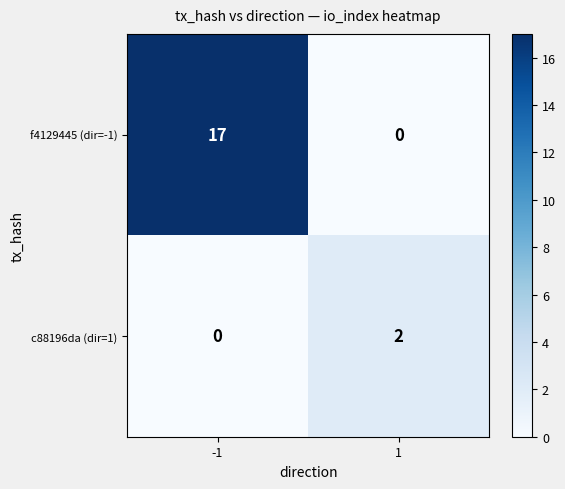

At -1, list the series in order from largest to smallest.

f4129445 (dir=-1), c88196da (dir=1)